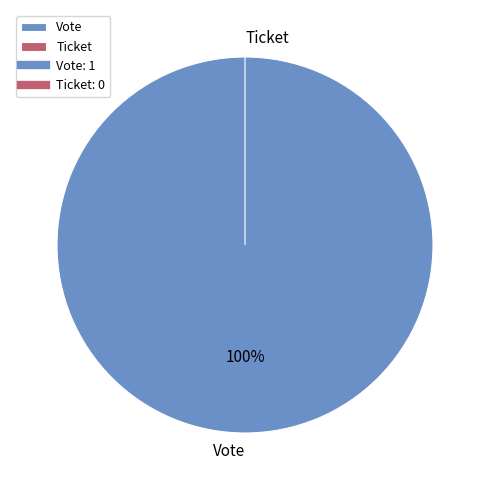

Count the number of slices in the pie.

2